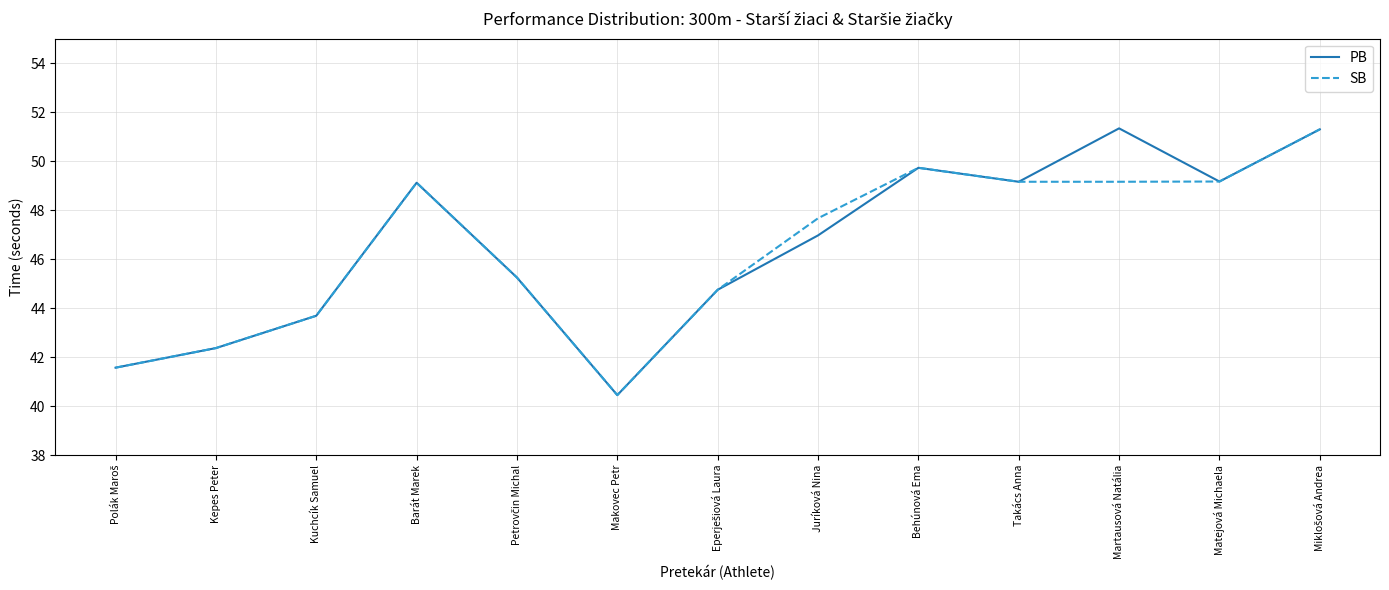

What position from the left is Kuchcík Samuel?

3